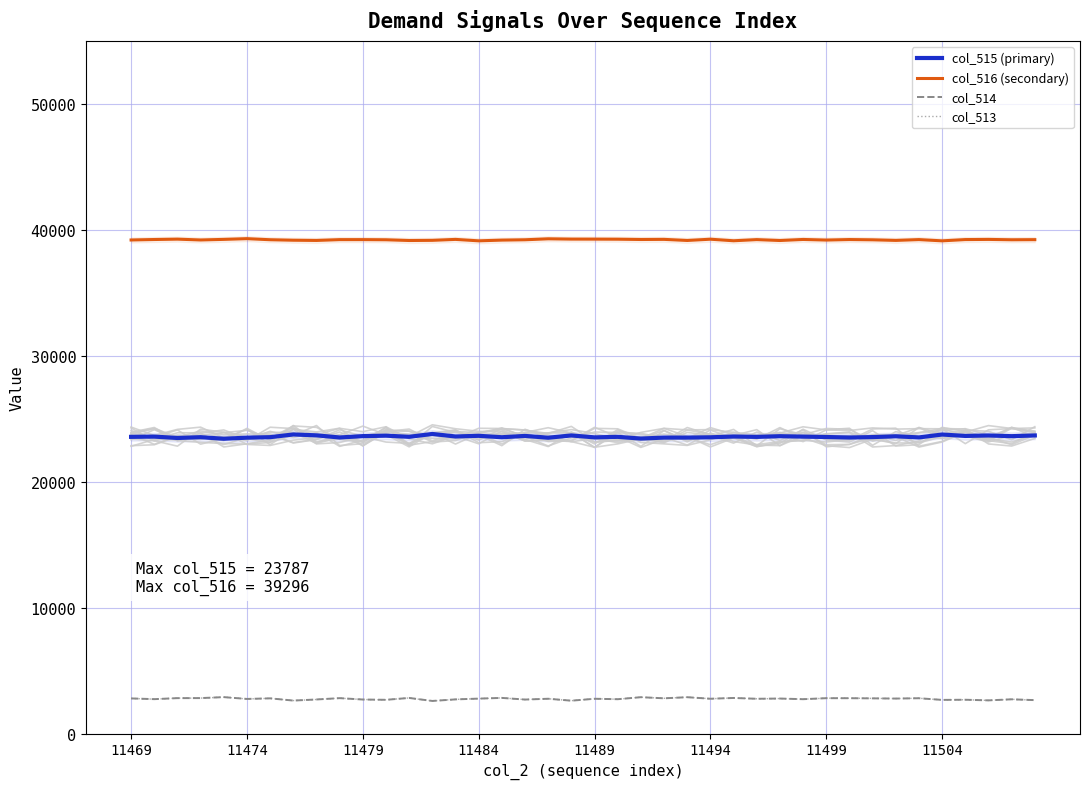

Where is the first local minimum for col_514?

11474